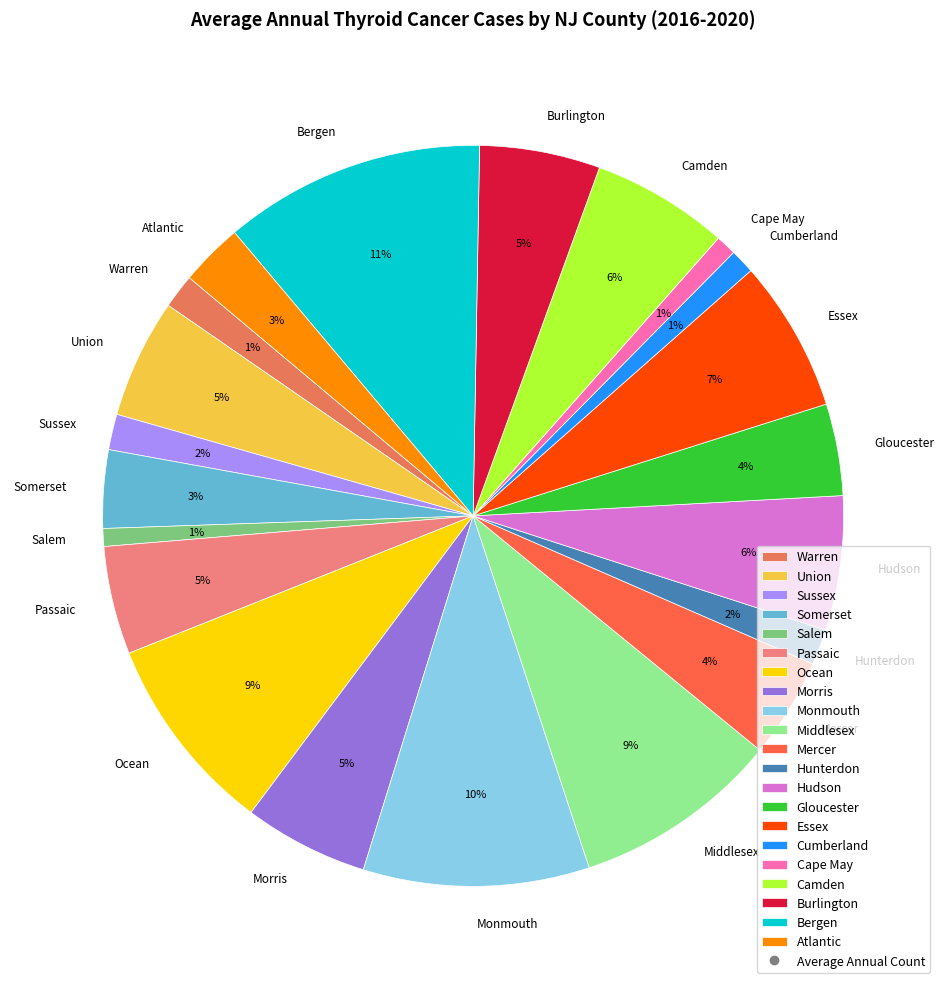

What is the largest slice in the pie chart?

Bergen